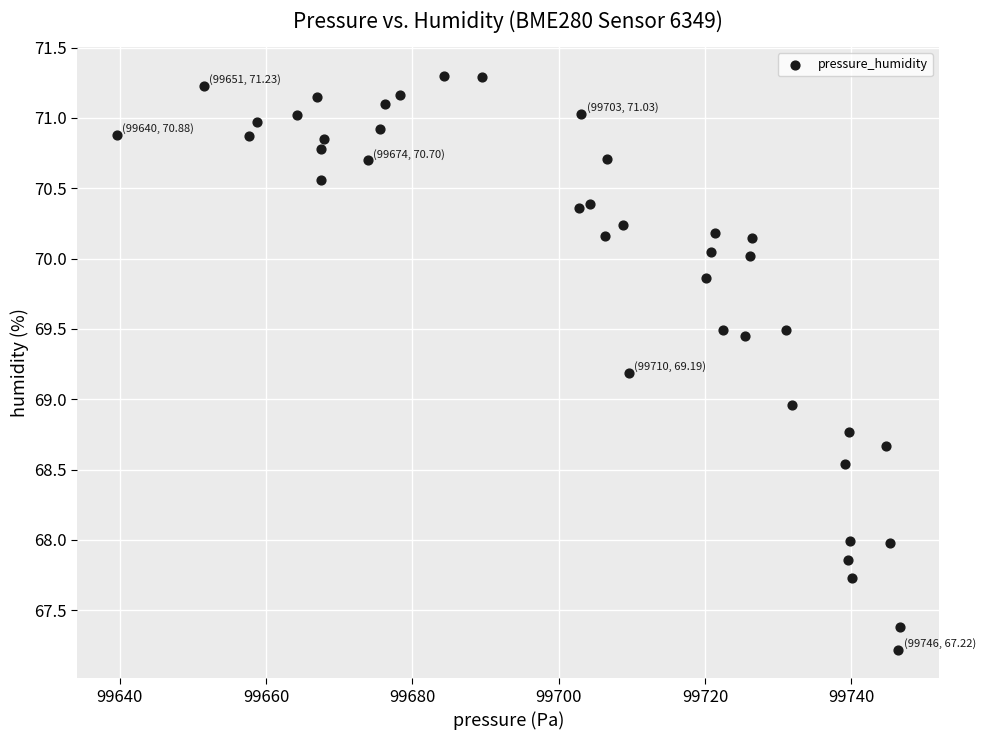

What is the range of Y values (max minus min)?

4.1